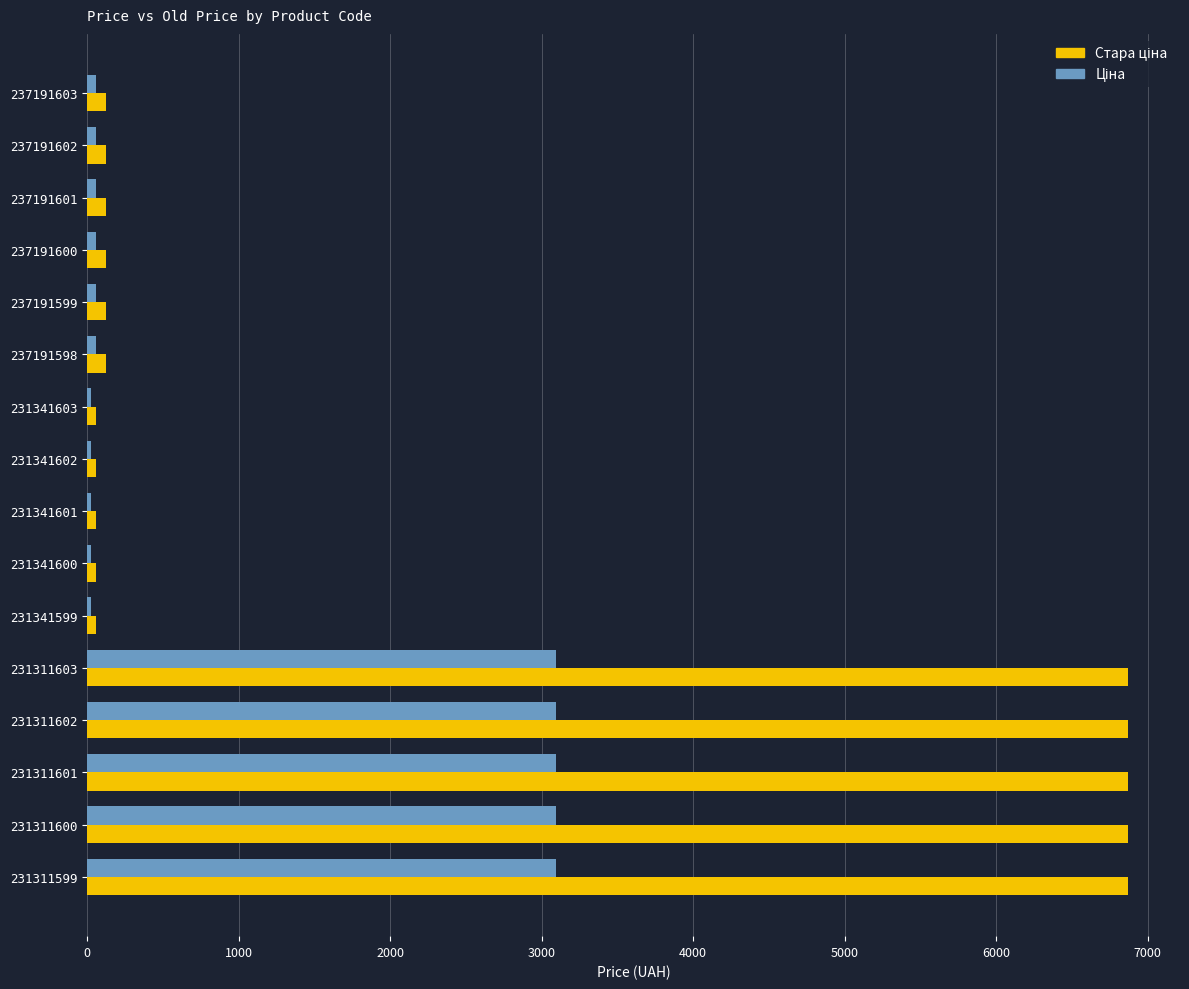

At how many categories does at least one series exceed 2298?

5